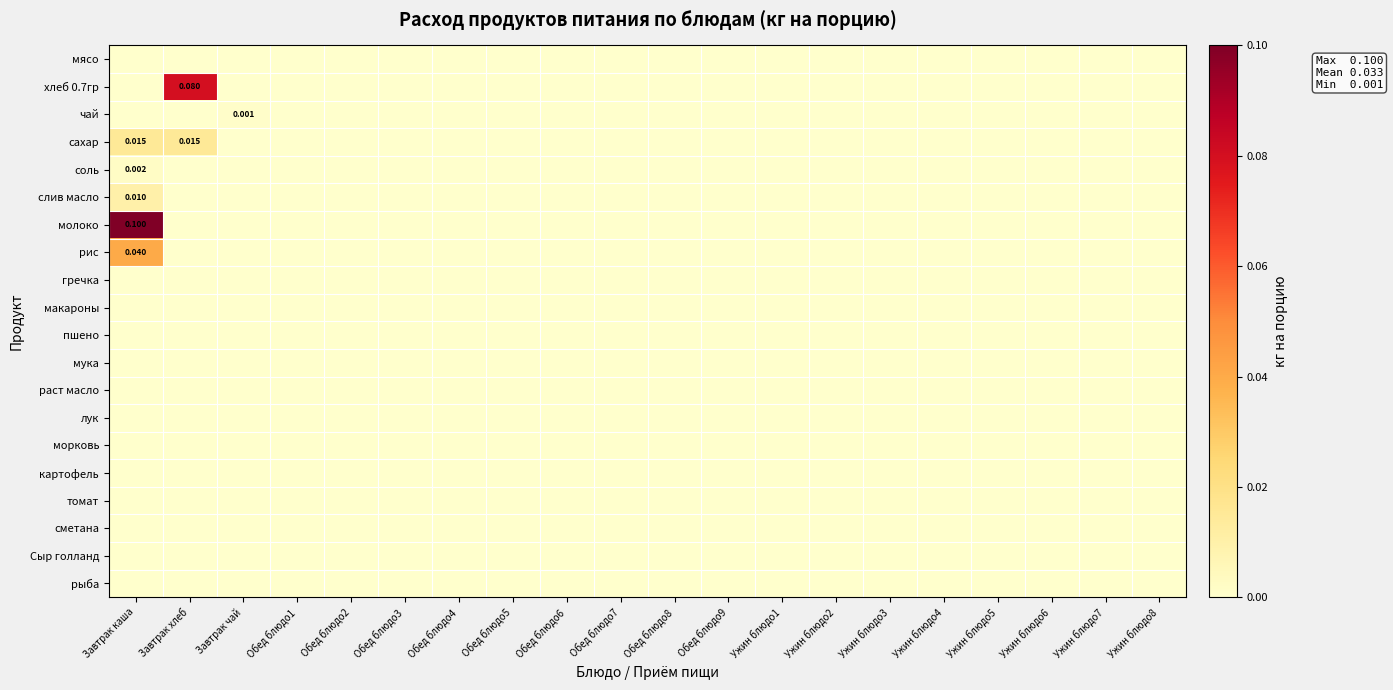

Which category has the lowest value across all series?

Завтрак каша